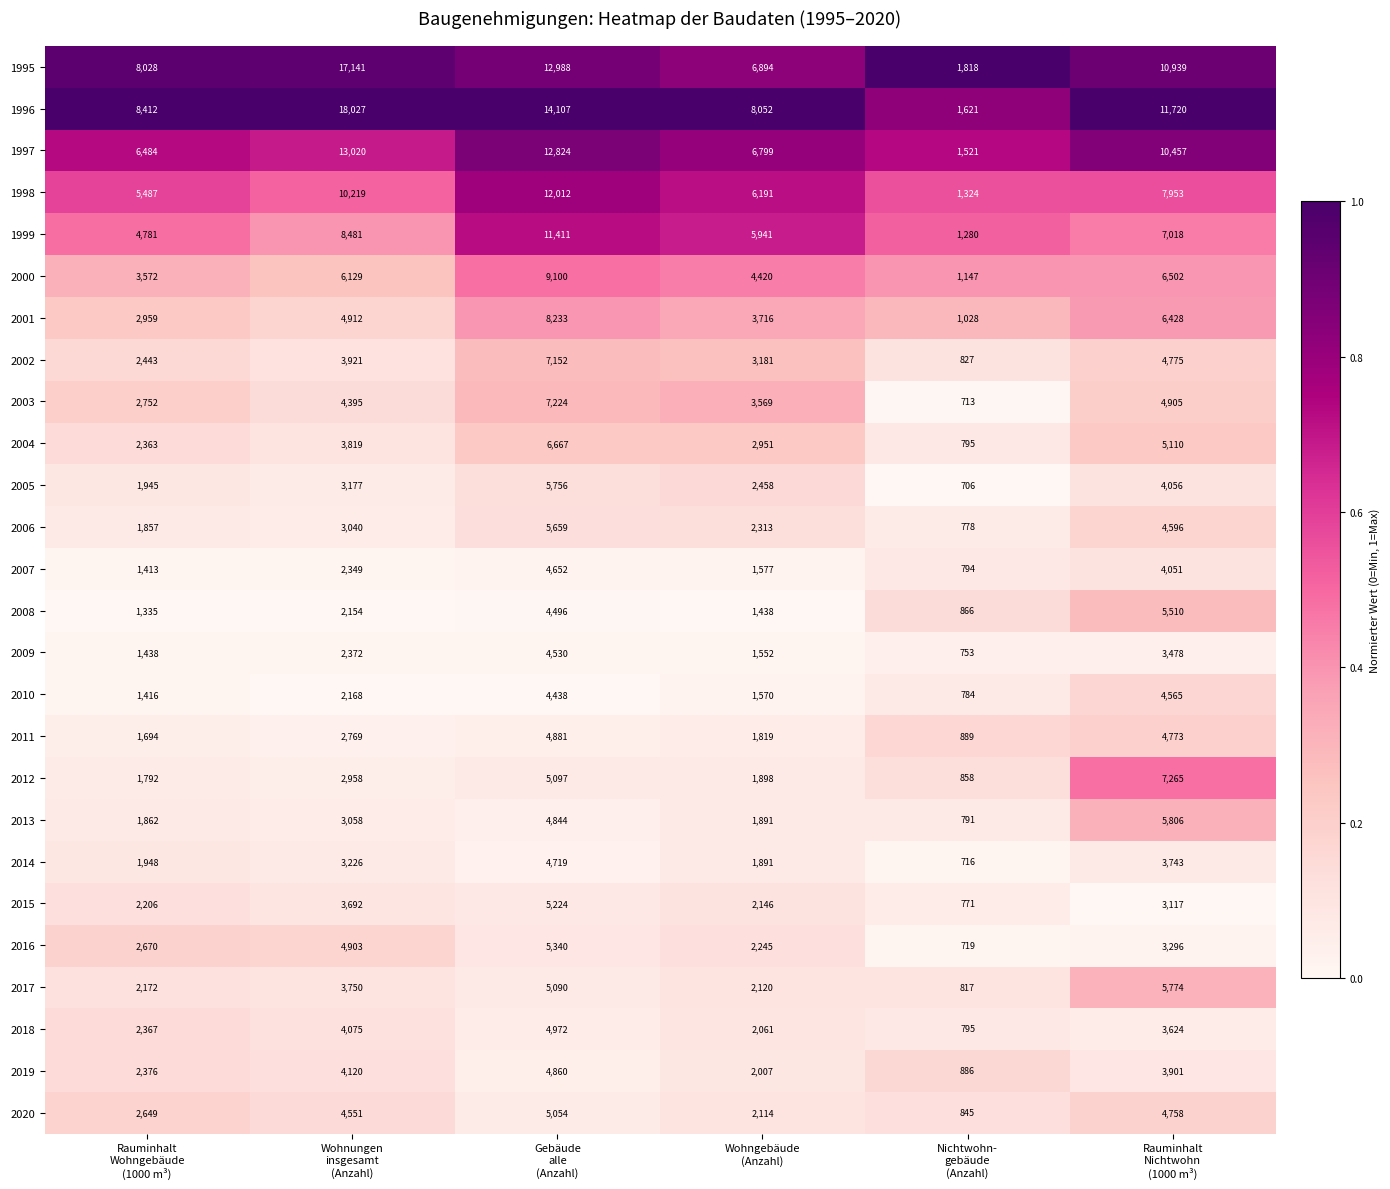

List the series in order of their peak value, lowest first.

2009, 2010, 2007, 2014, 2019, 2011, 2018, 2020, 2015, 2016, 2008, 2006, 2005, 2017, 2013, 2004, 2002, 2003, 2012, 2001, 2000, 1999, 1998, 1997, 1995, 1996